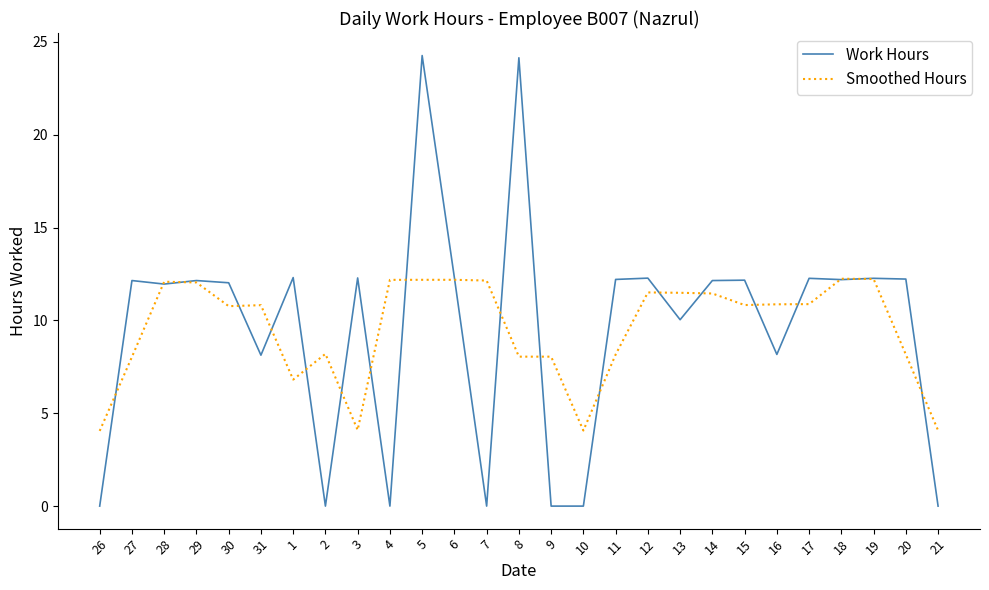

At which label does Smoothed Hours first exceed 10?

28